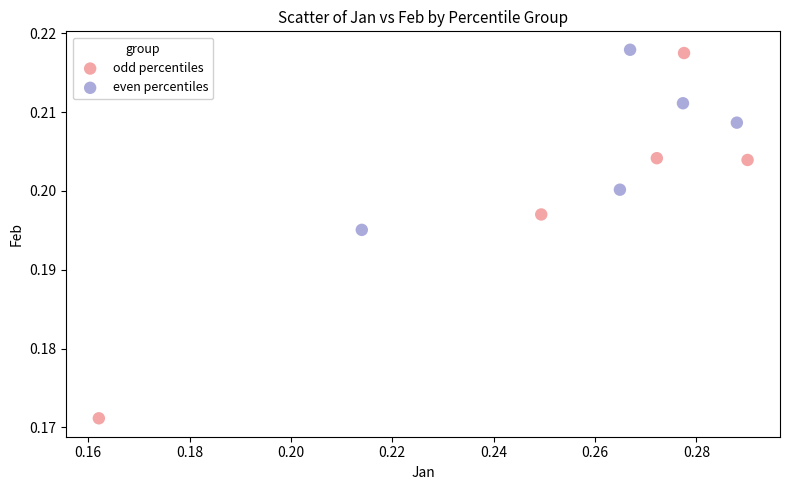

What are all the series names shown in the legend?

odd percentiles, even percentiles